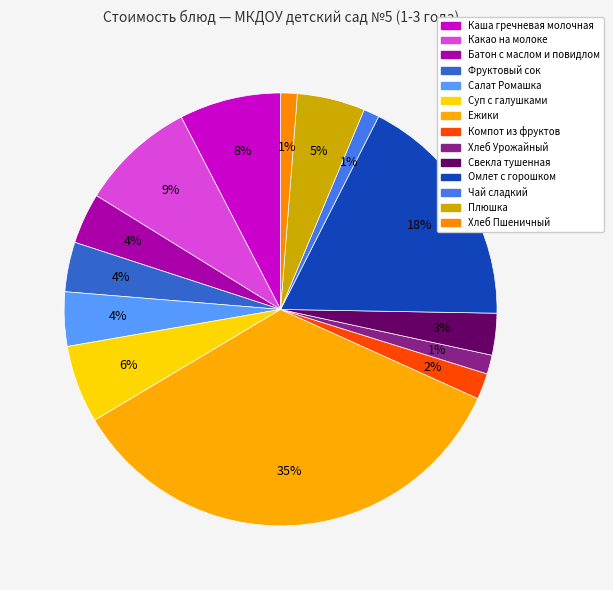

Does any single category account for the majority?

No